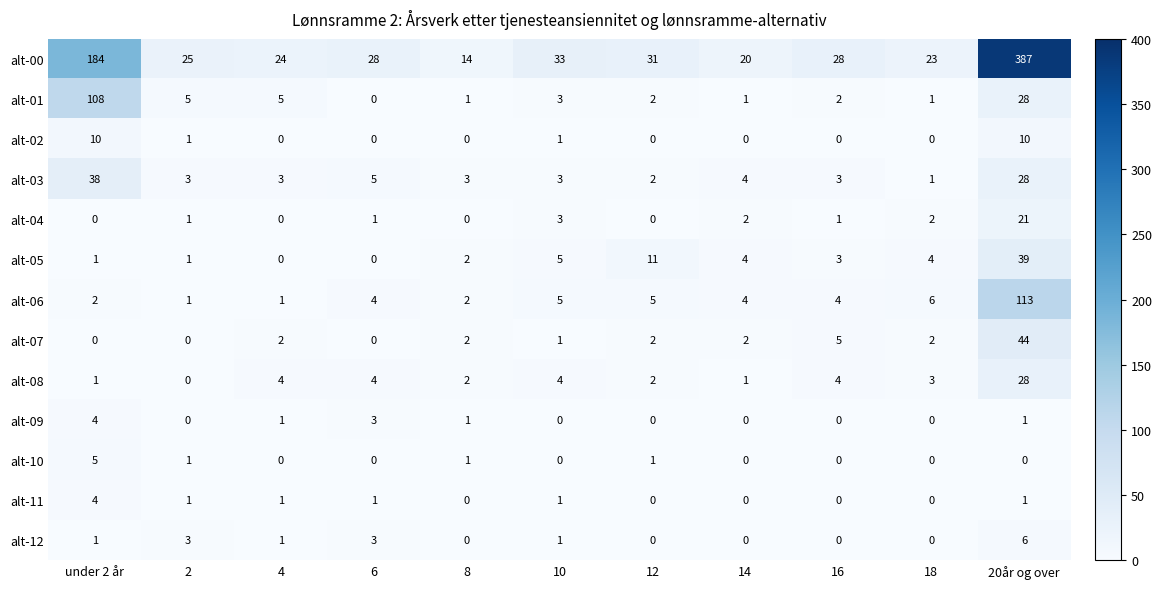

What is the average value of the alt-06 series?

13